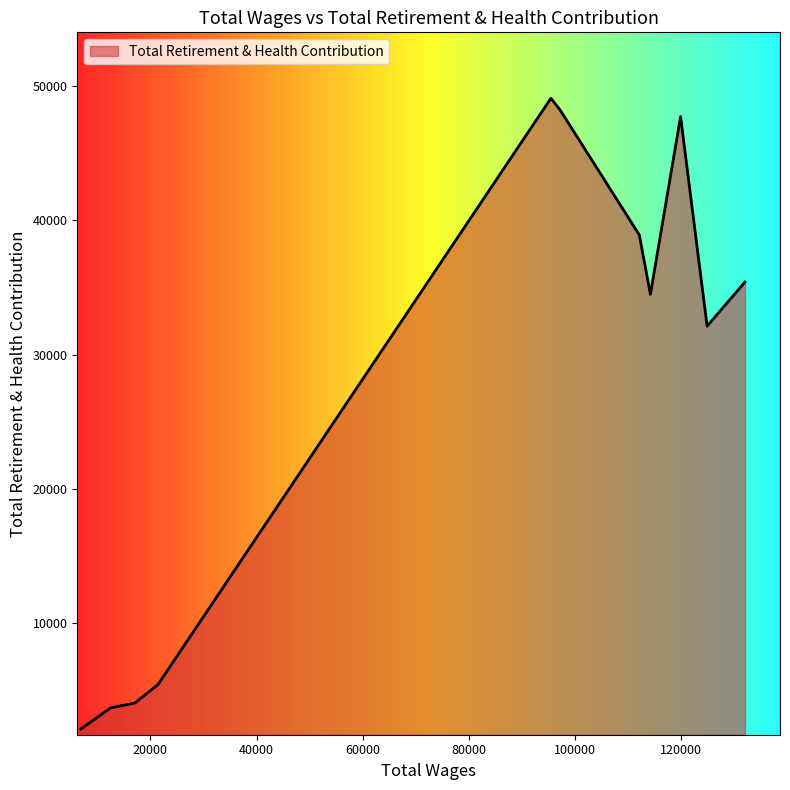

What is the difference between the maximum and minimum values?

46958